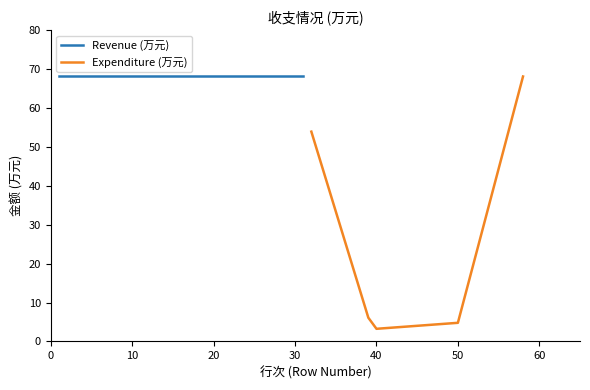

What is the maximum value for Expenditure (万元)?

68.1